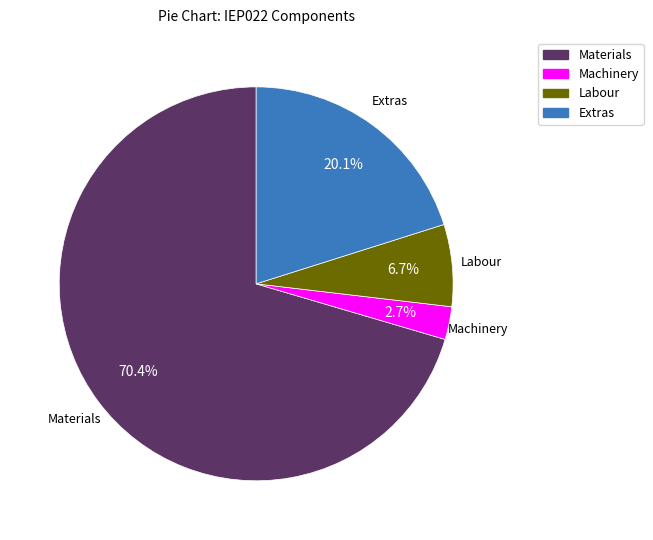

Is there a majority slice in this chart?

Yes